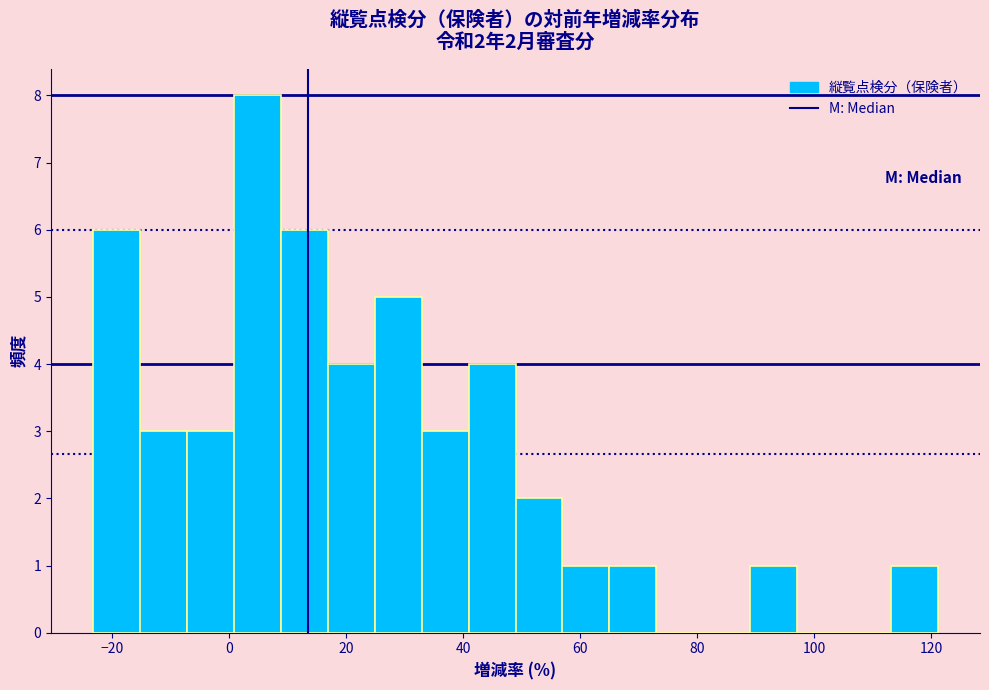

Which range on the x-axis has the tallest bar?

0 to 8